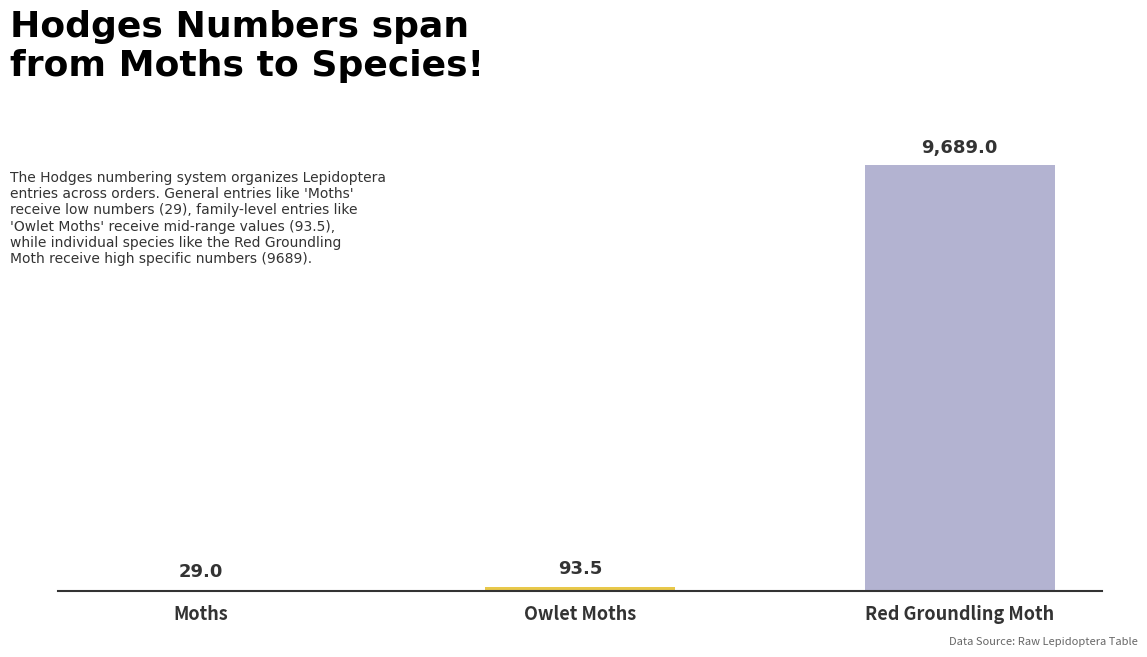

The value at Red Groundling Moth is 2606.4. True or false?

False